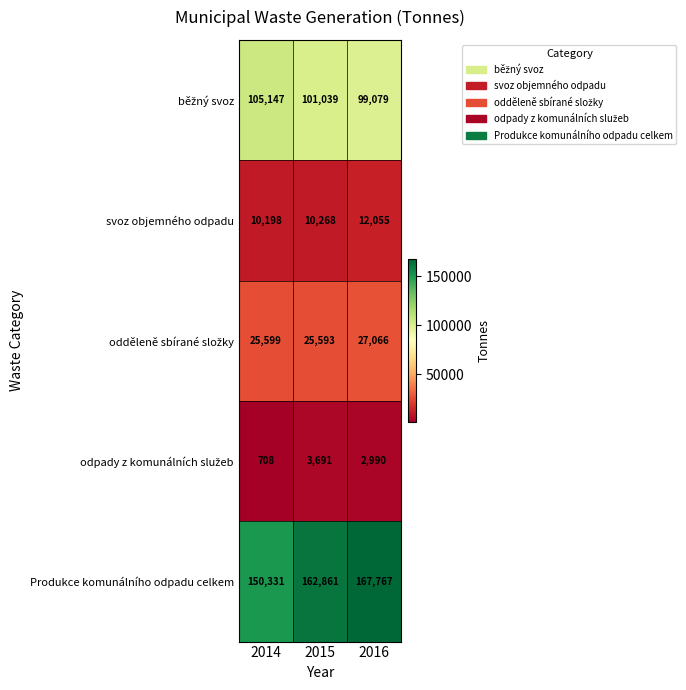

What is the difference between the maximum and minimum values in the svoz objemného odpadu series?

1857